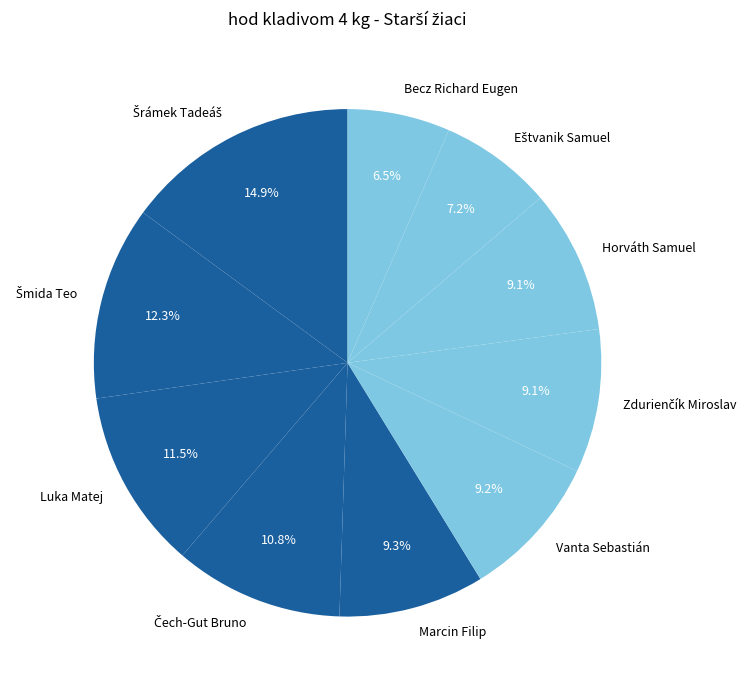

True or false: Luka Matej accounts for 23% of the total.

False